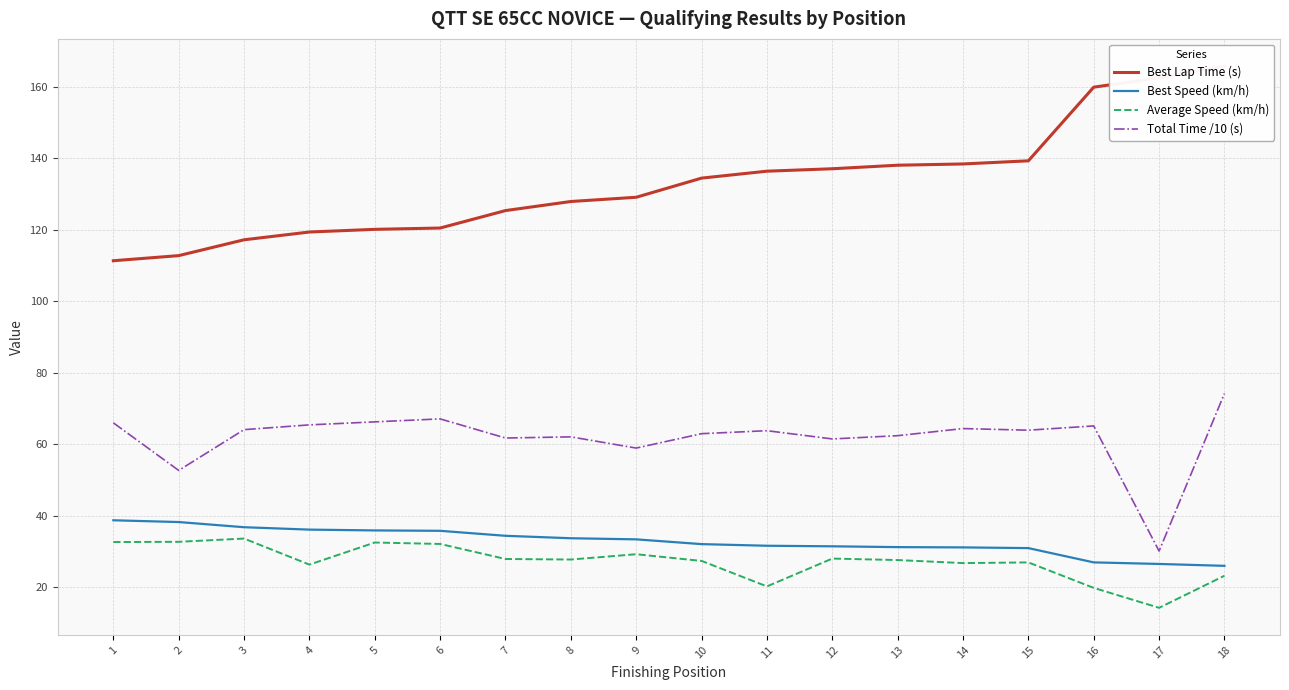

What is the value of the Average Speed (km/h) point at the 4th from the left?

26.4